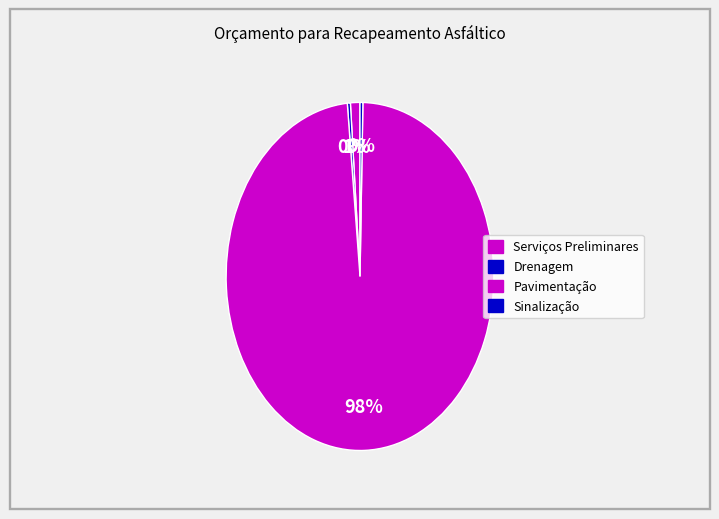

What is the change in value from Serviços Preliminares to Drenagem?

-4701.0